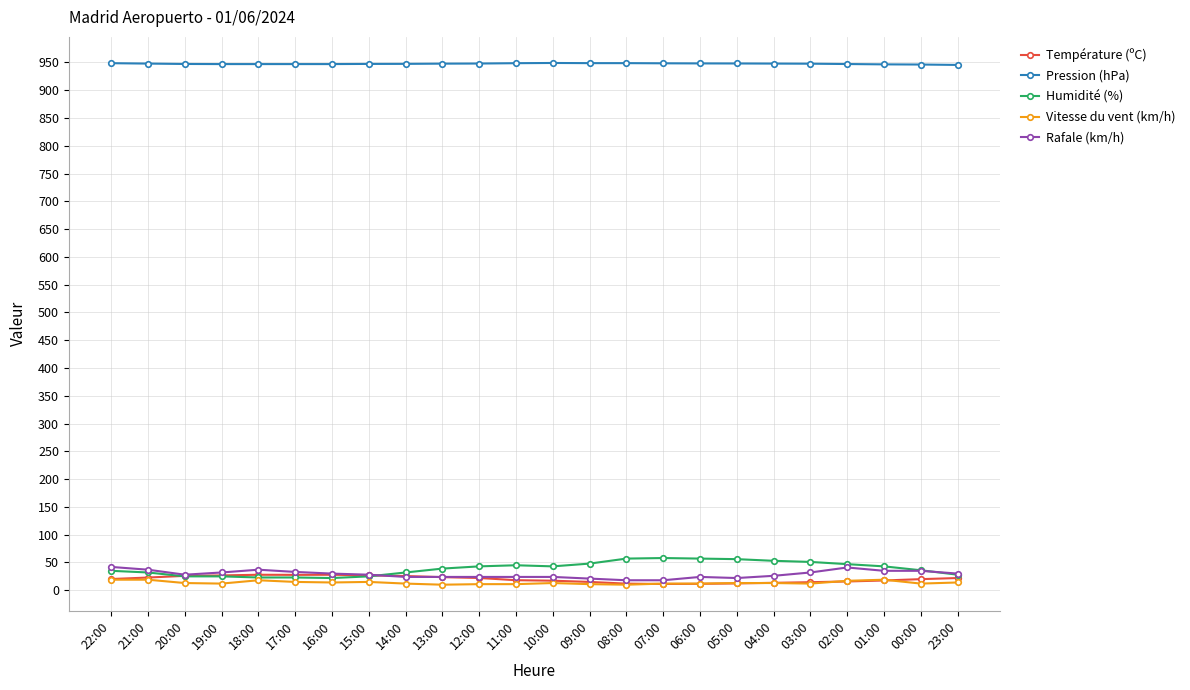

What is the total value across all series at 14:00?

1041.1